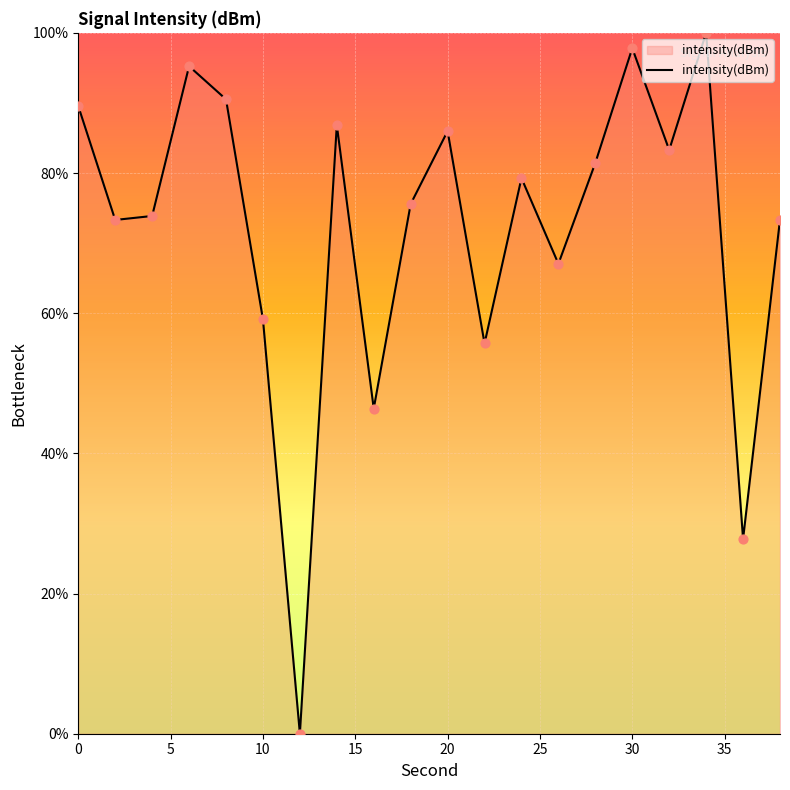

What is the difference between the maximum and minimum values?

100.0